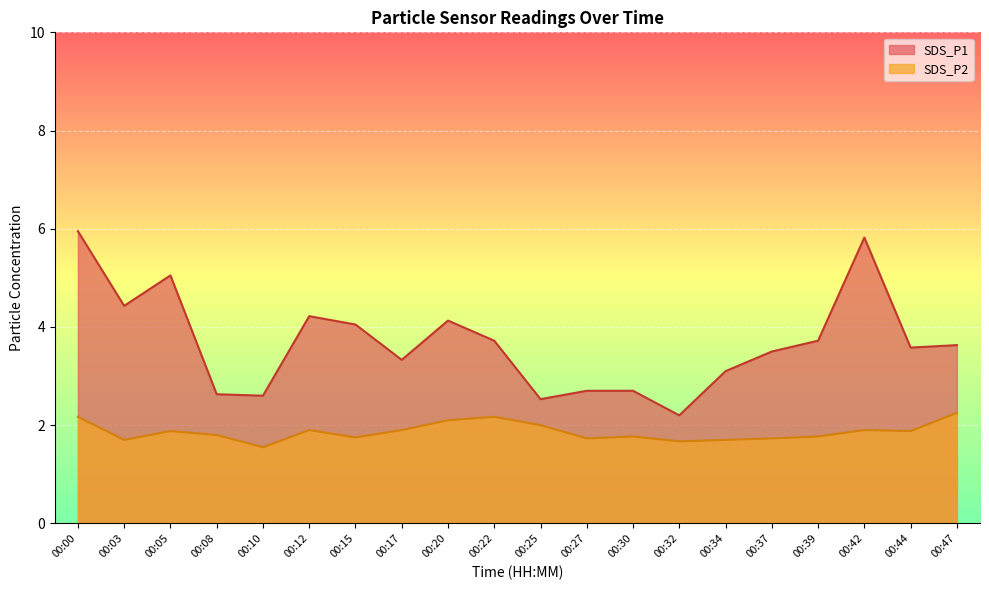

What is the value of the SDS_P2 point at the 4th from the left?

1.8